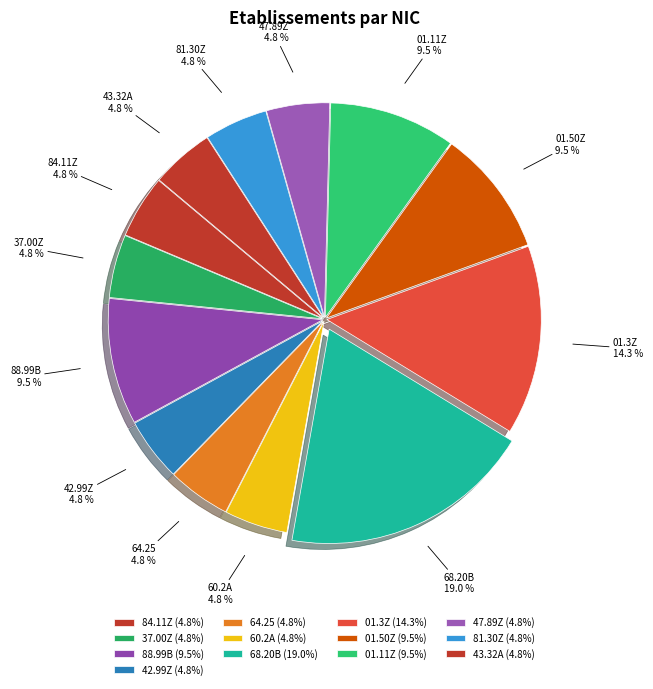

Does any single category account for the majority?

No